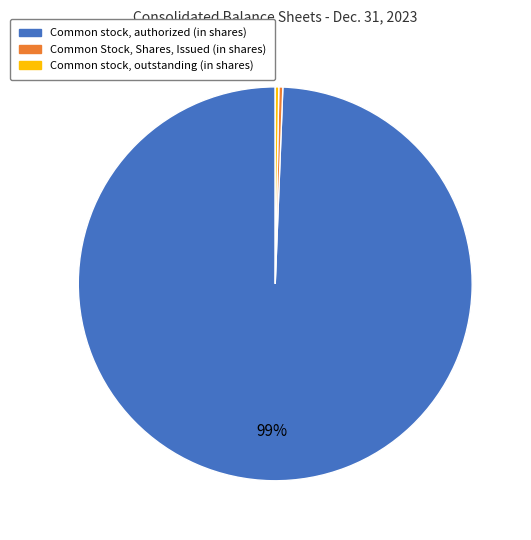

Is there a majority slice in this chart?

Yes